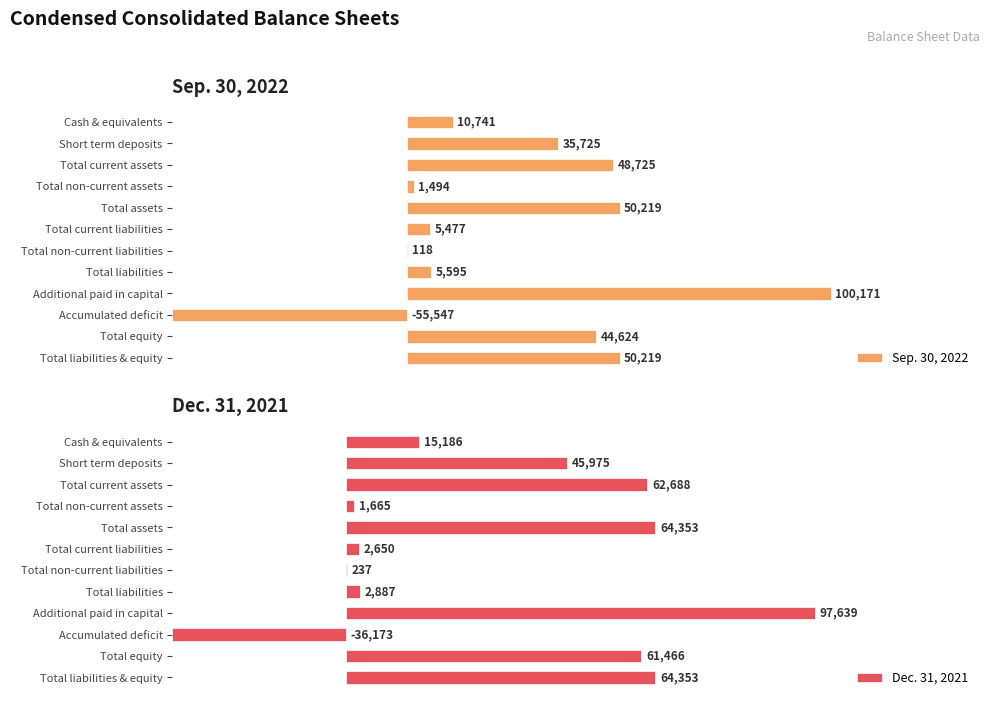

Which series has the largest total across all categories?

Dec. 31, 2021